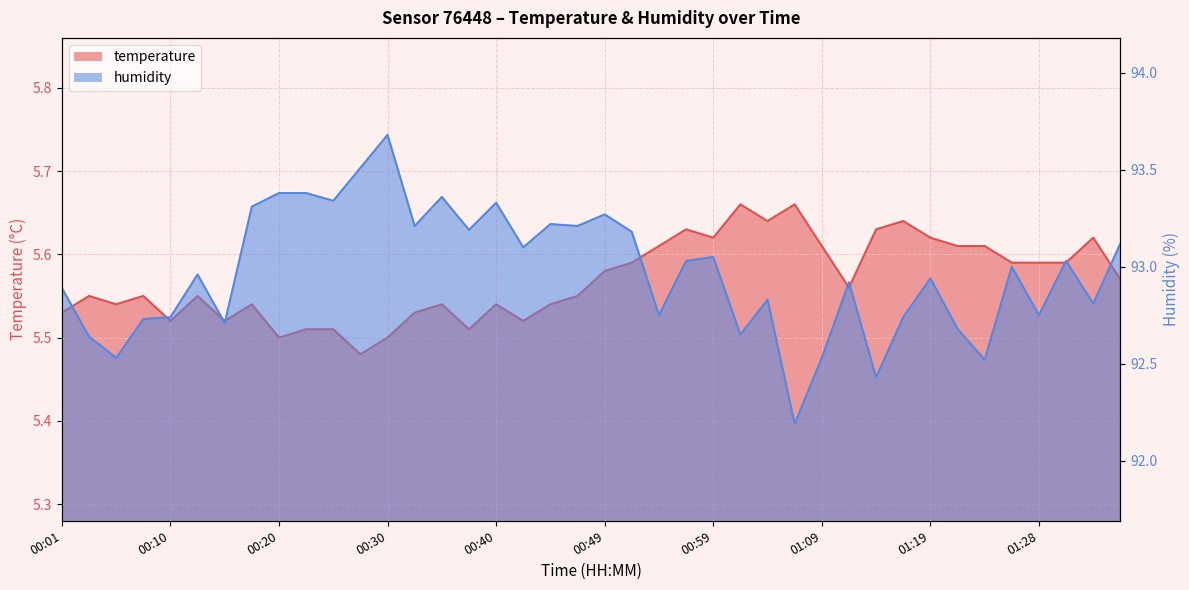

True or false: temperature and humidity cross at least once.

False